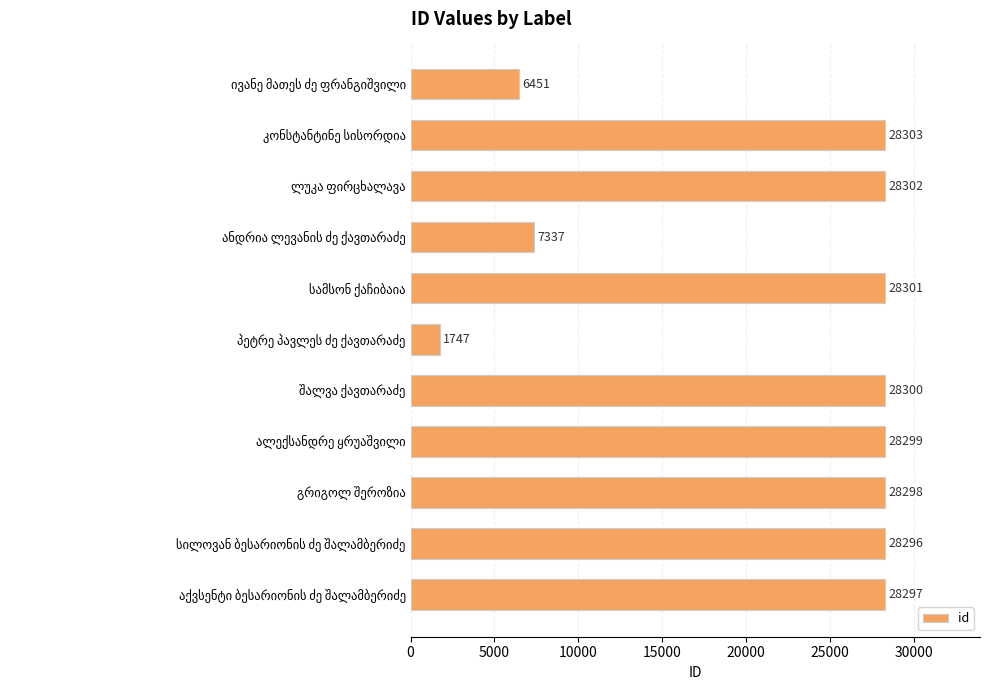

What is the average value?

21994